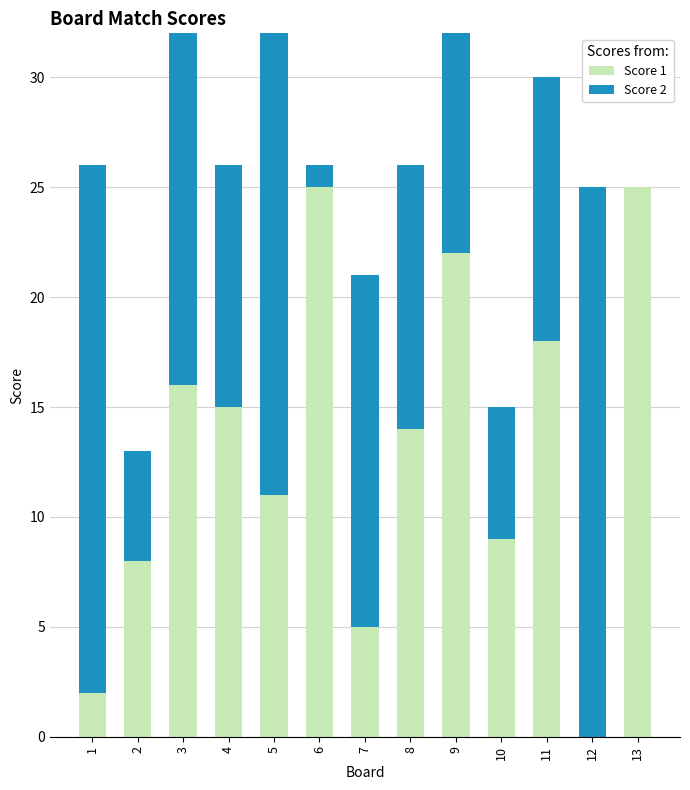

The Score 1 series shows 41 at 6. True or false?

False